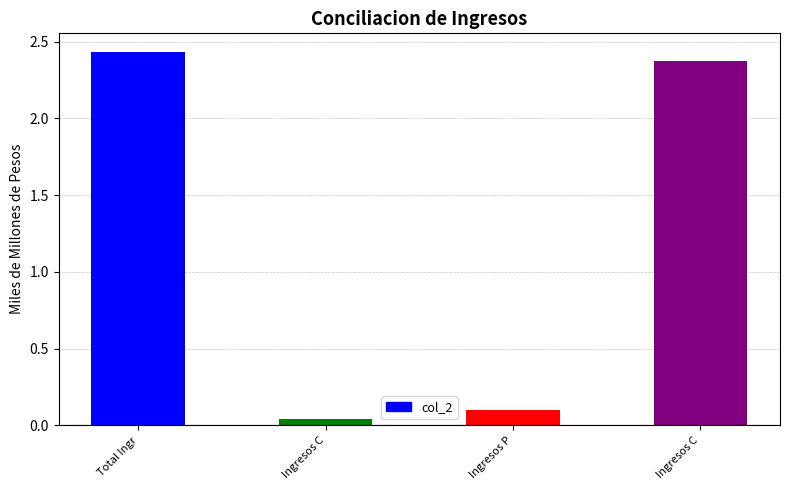

What is the sum of all values?

4.9